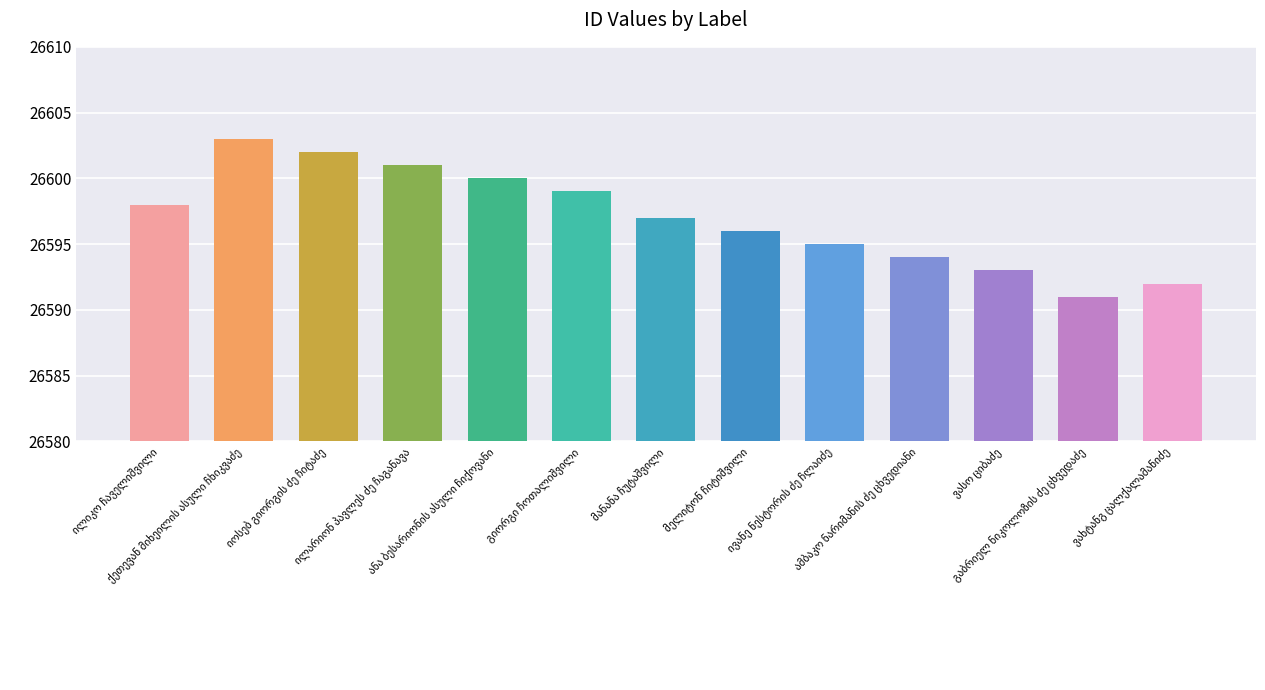

What is the minimum value shown in the chart?

26591